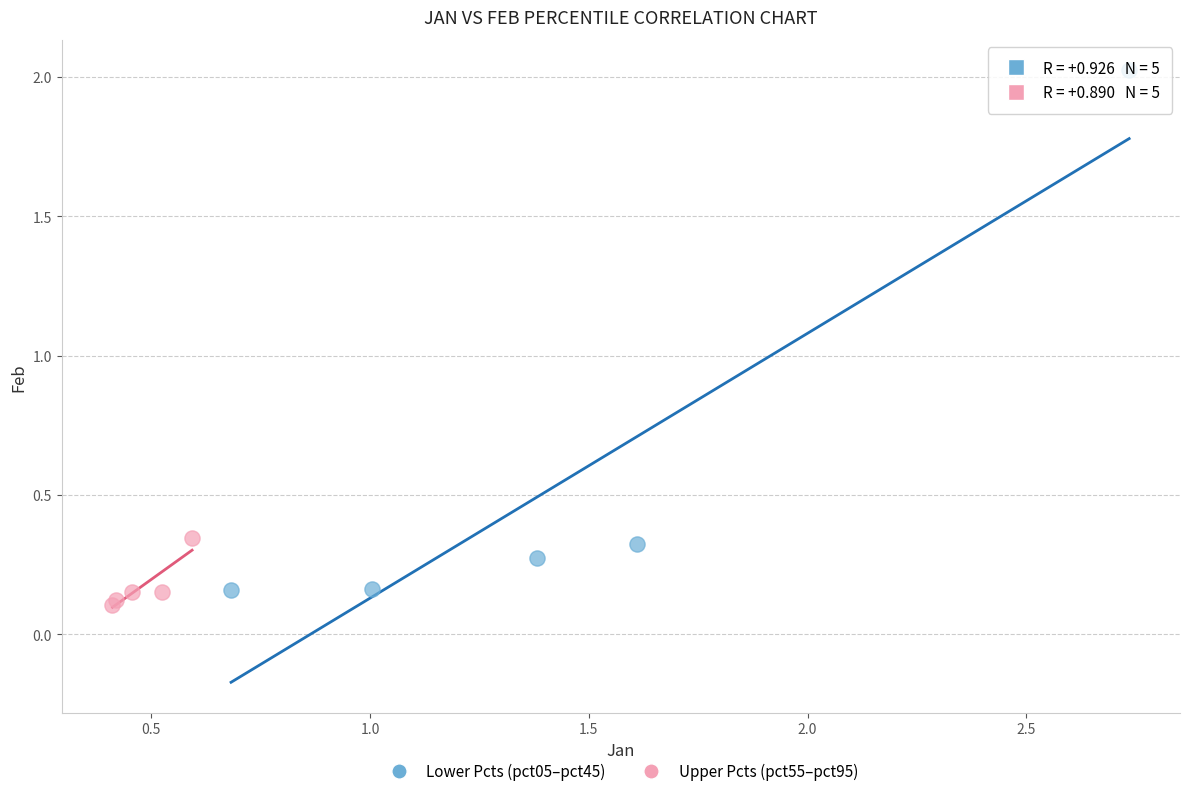

Which series has the largest Y range (max minus min)?

Lower Pcts (pct05–pct45)